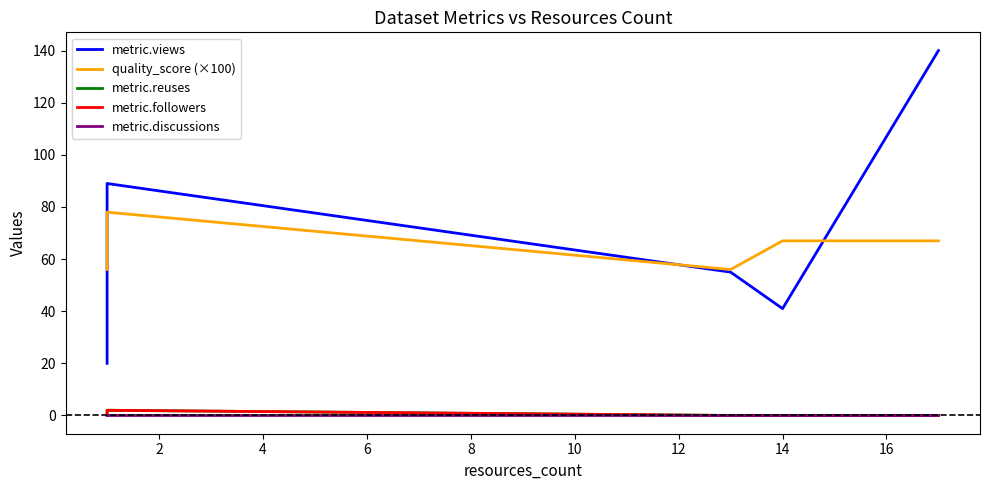

The metric.discussions series shows 0.0 at 14. True or false?

True